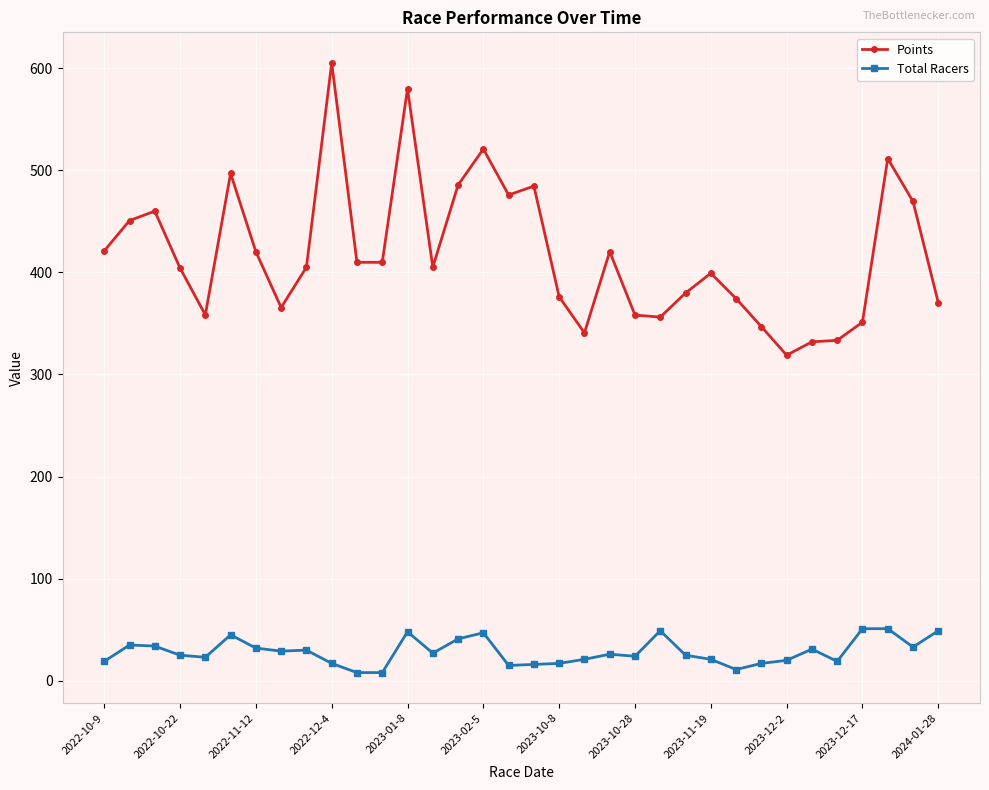

What is the difference between the maximum and minimum values in the Total Racers series?

43.0